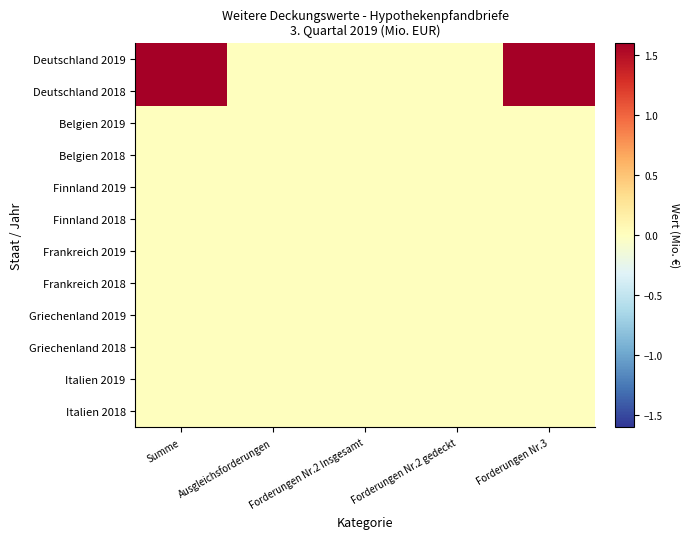

At which category is the sum across all series the highest?

Summe